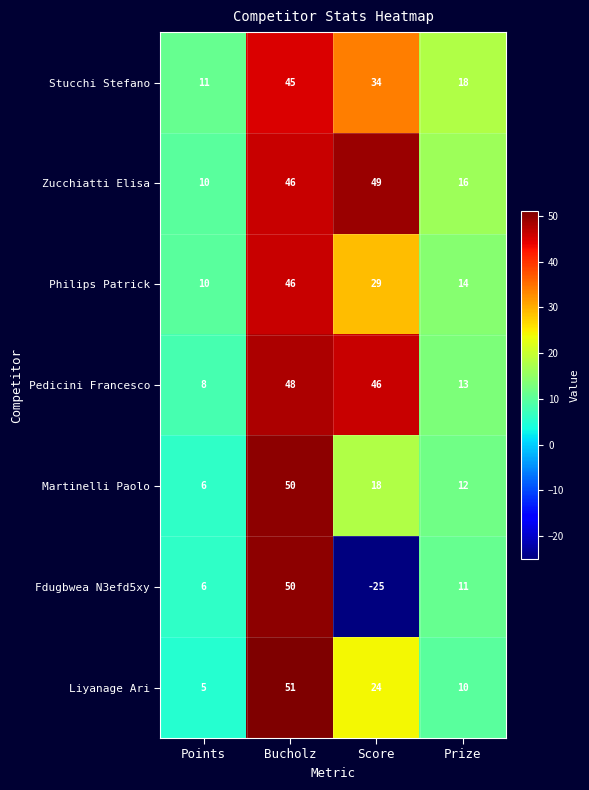

What is the difference between the Zucchiatti Elisa values at Score and Points?

39